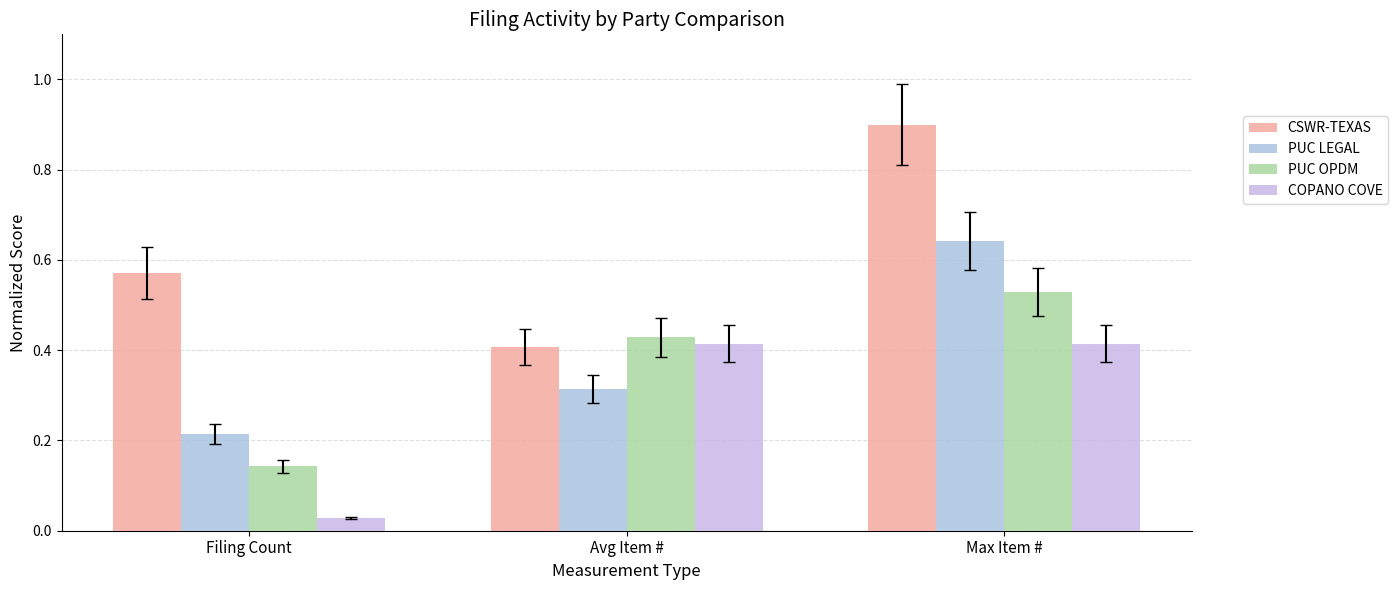

What is the difference between the maximum and minimum values in the CSWR-TEXAS series?

0.5